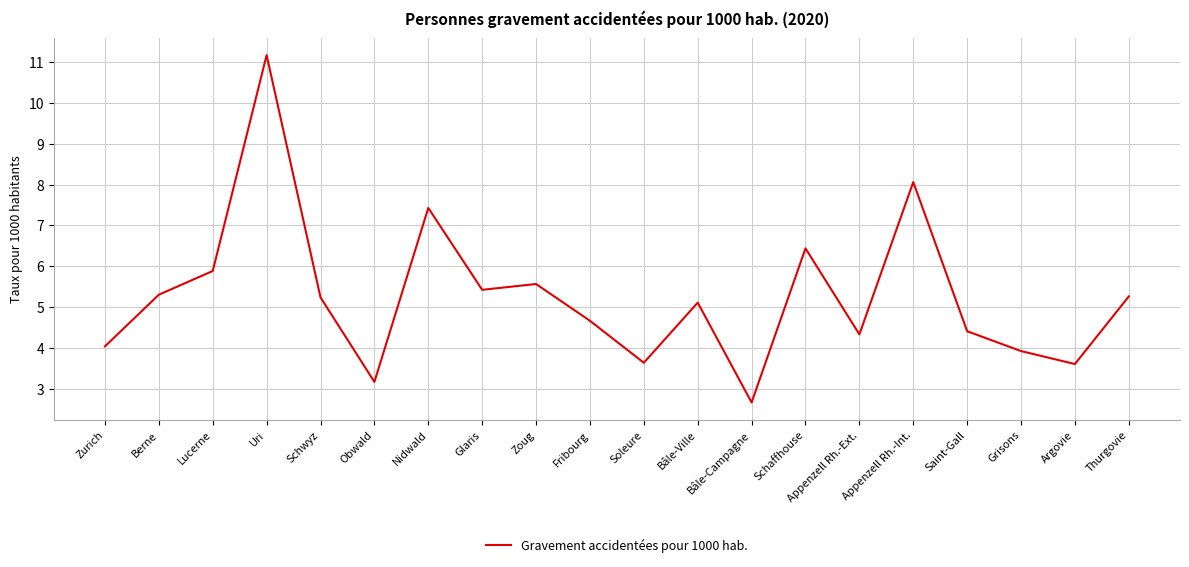

How many lines are shown in the chart?

1